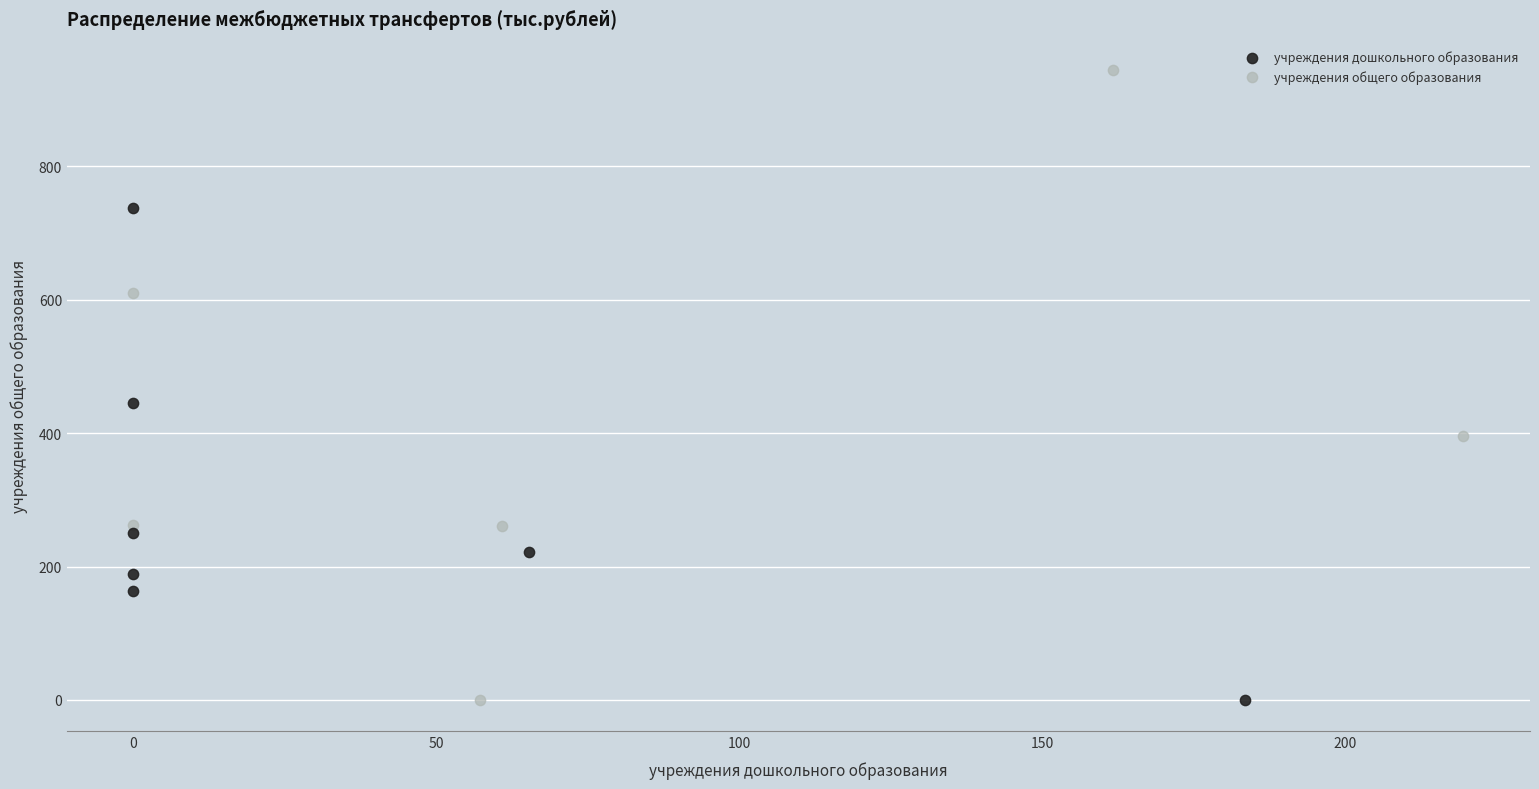

Which series has the widest spread of Y values?

учреждения общего образования